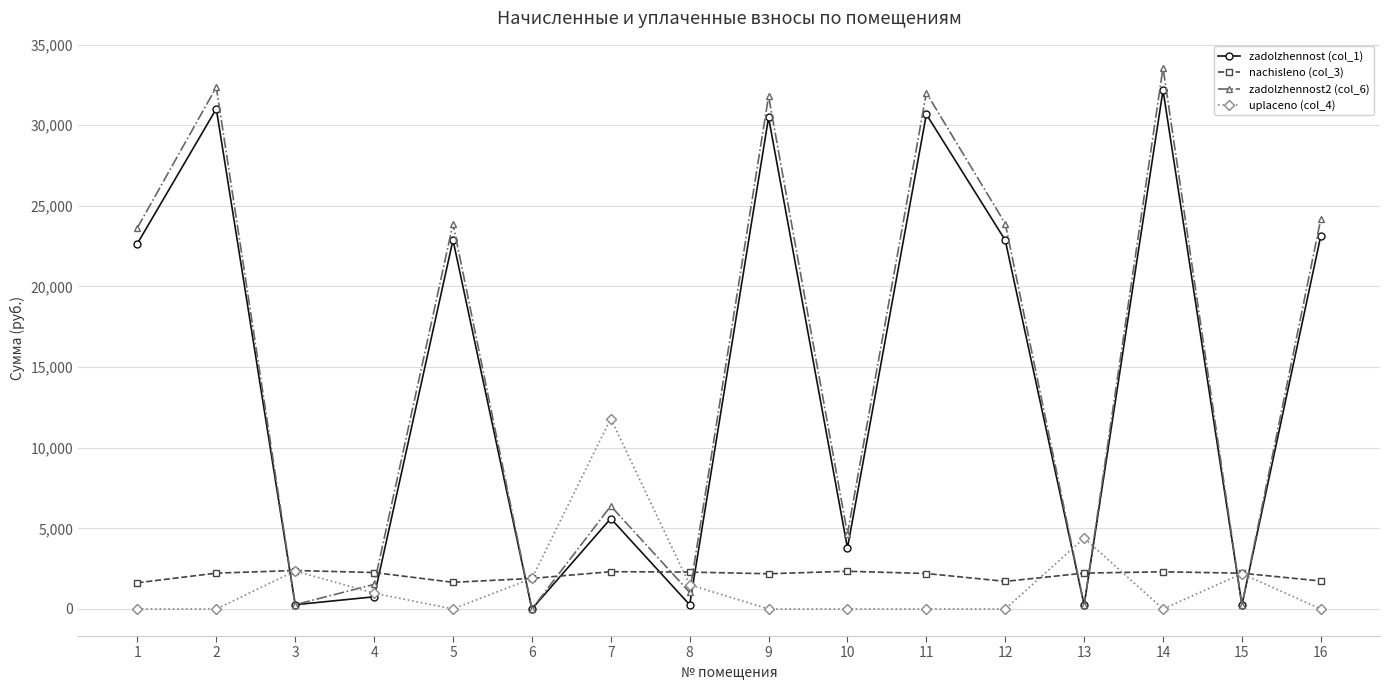

Does the chart display data point markers on the line(s)?

Yes